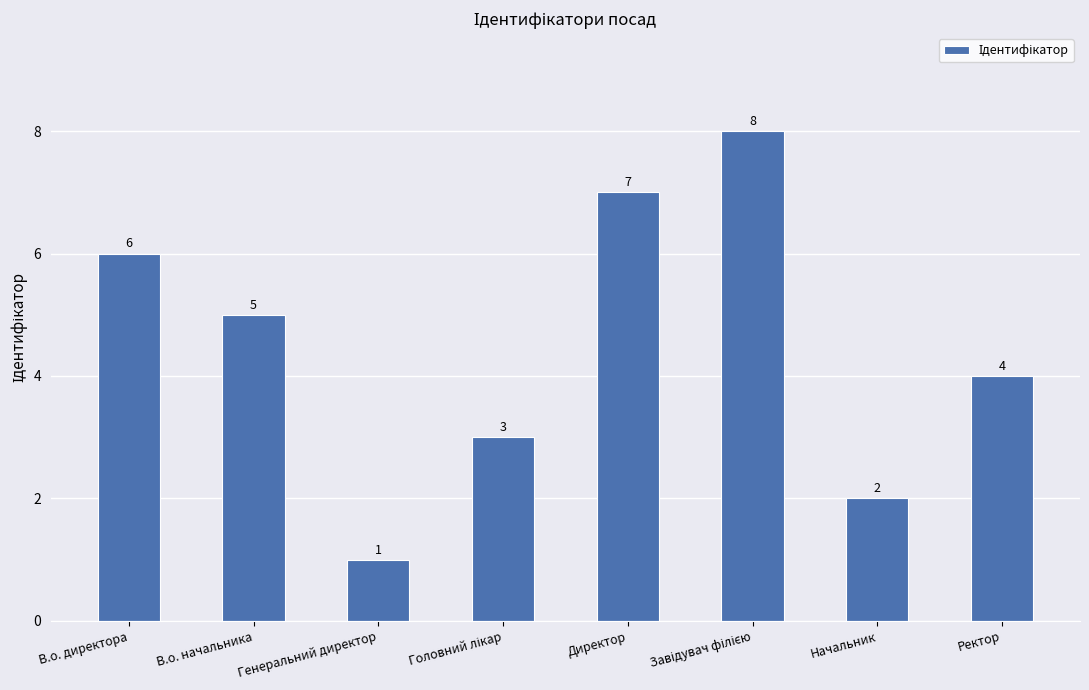

Are the bars grouped side by side (vs. stacked)?

No